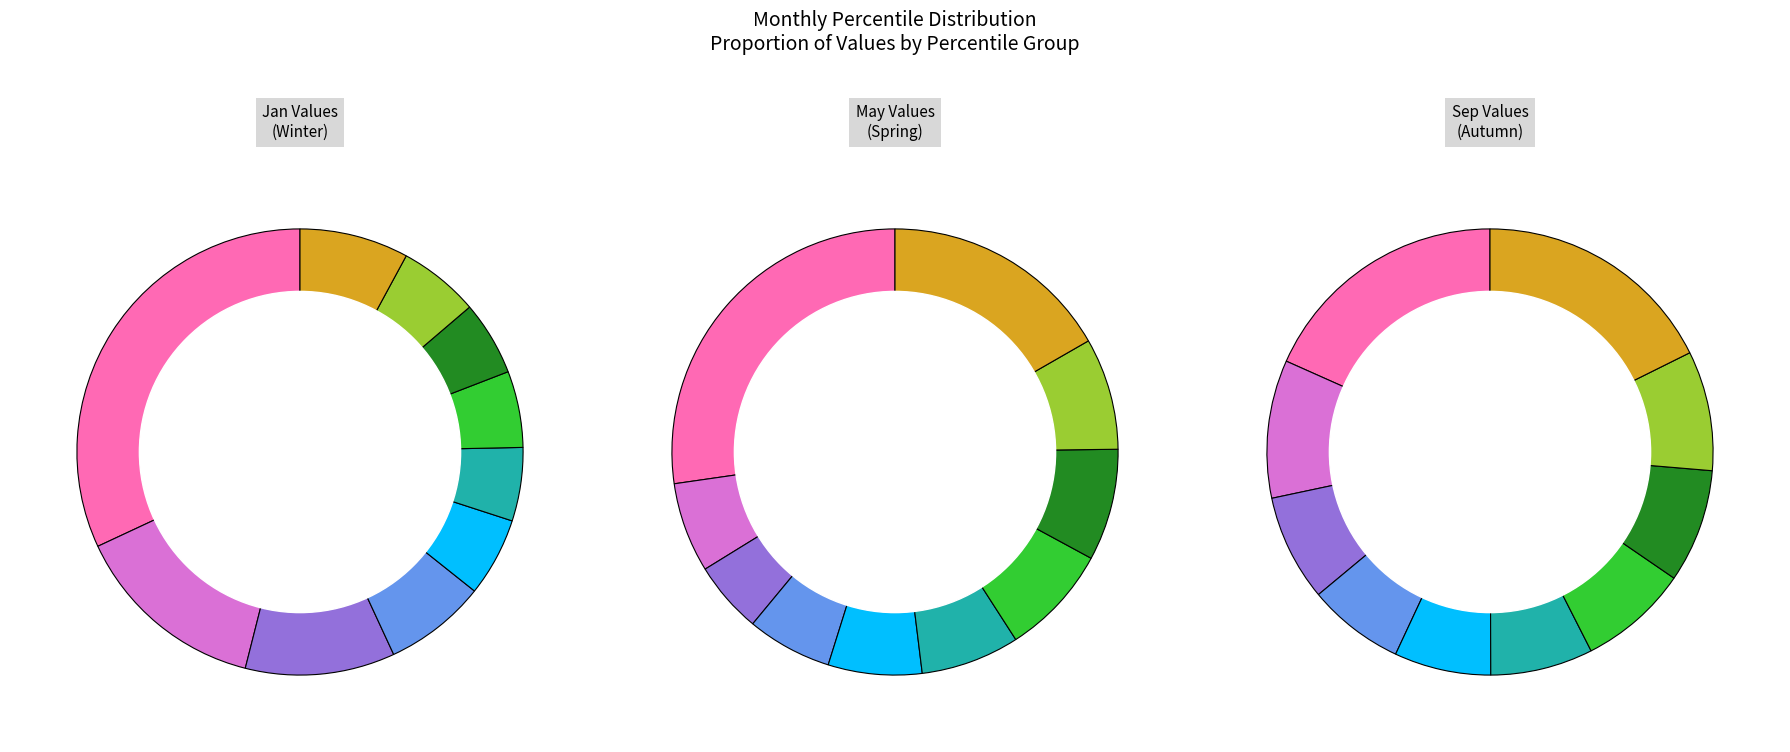

What percentage is the pct45 slice, to the nearest percent?

7%